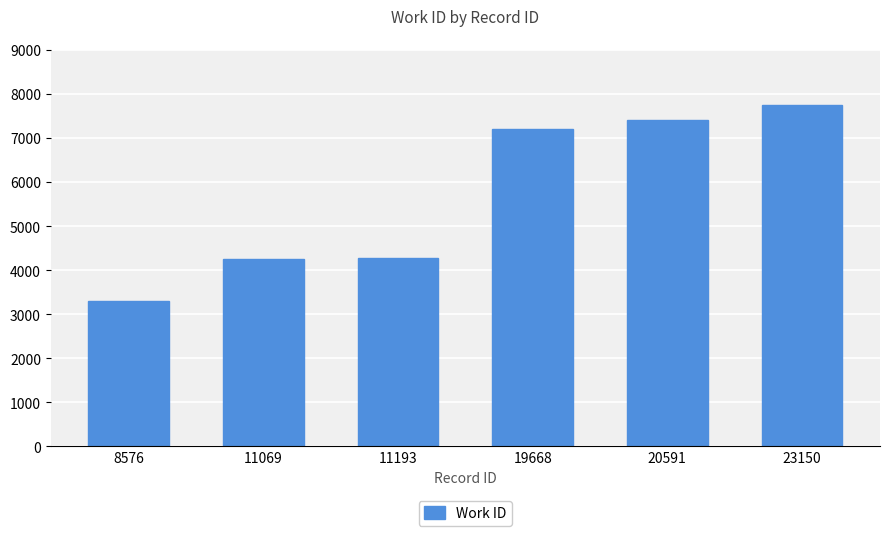

What is the value of the 6th bar from the left?

7752